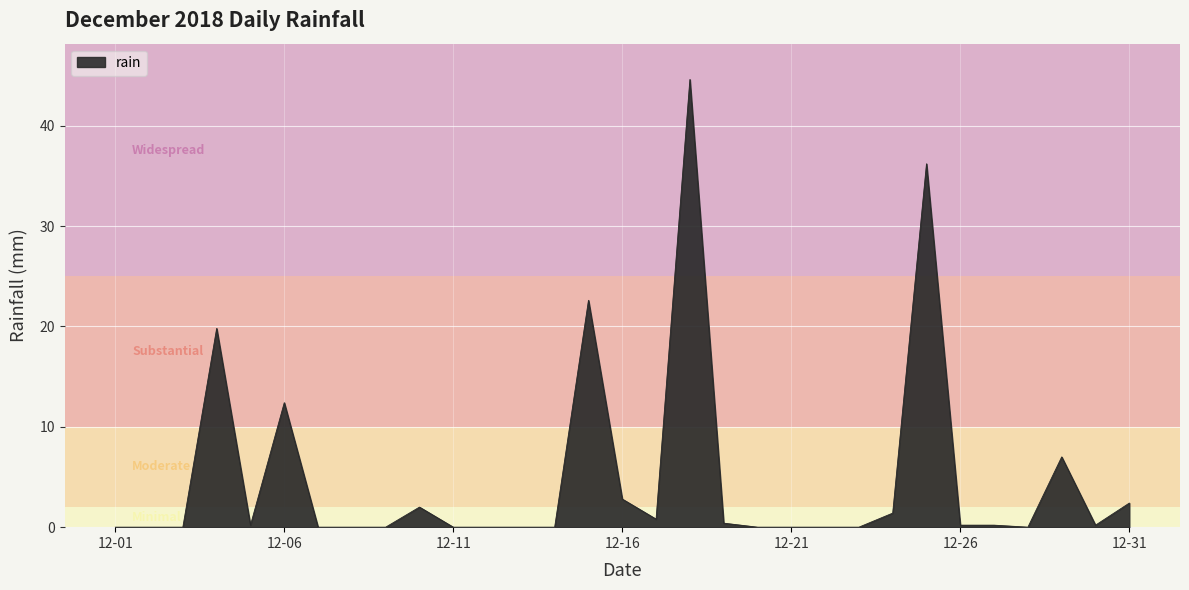

What is the maximum value shown in the chart?

44.6